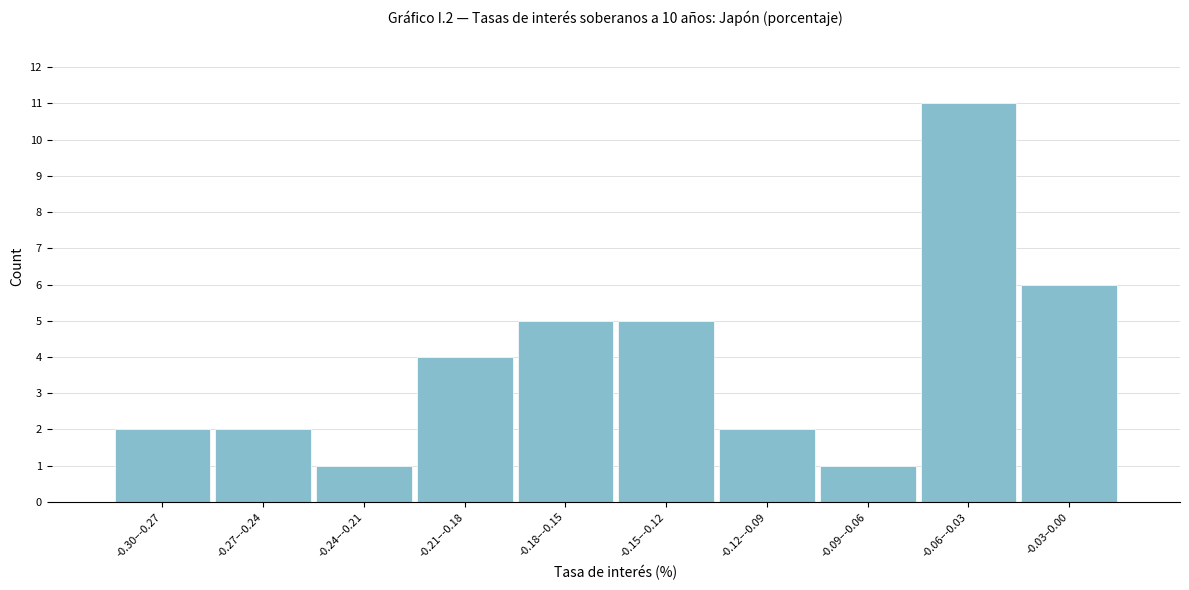

Reading left to right, transcribe all the data shown in this chart.

-0.30–-0.27=2	-0.27–-0.24=2	-0.24–-0.21=1	-0.21–-0.18=4	-0.18–-0.15=5	-0.15–-0.12=5	-0.12–-0.09=2	-0.09–-0.06=1	-0.06–-0.03=11	-0.03–0.00=6